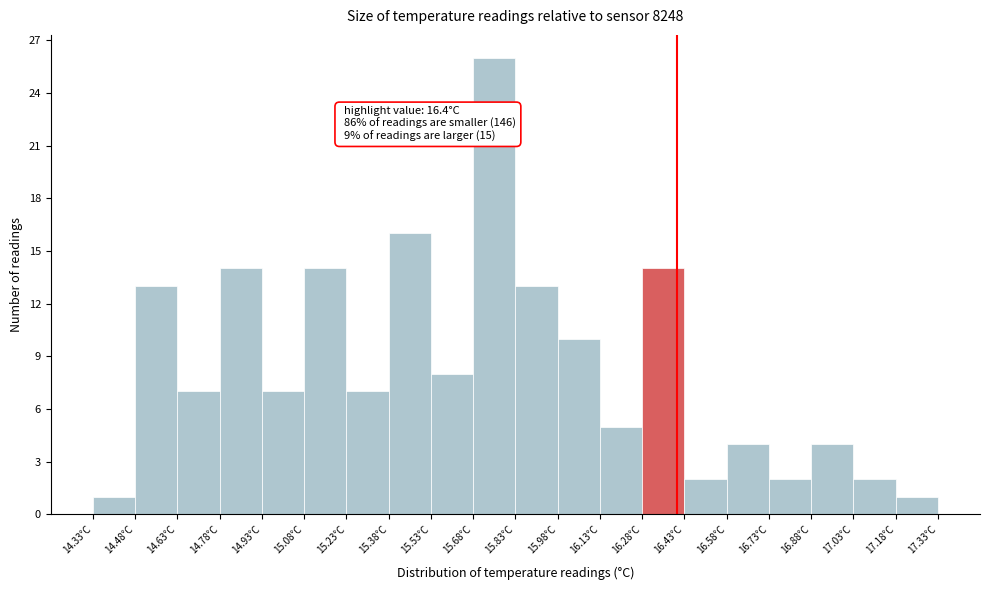

Over which range of the x-axis is the bar tallest?

15.675 to 15.825